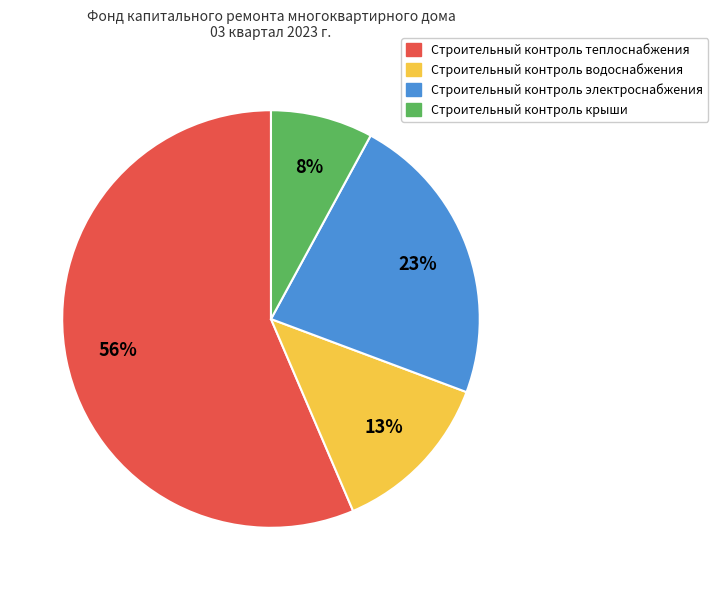

Is there any slice that represents more than half of the pie?

Yes